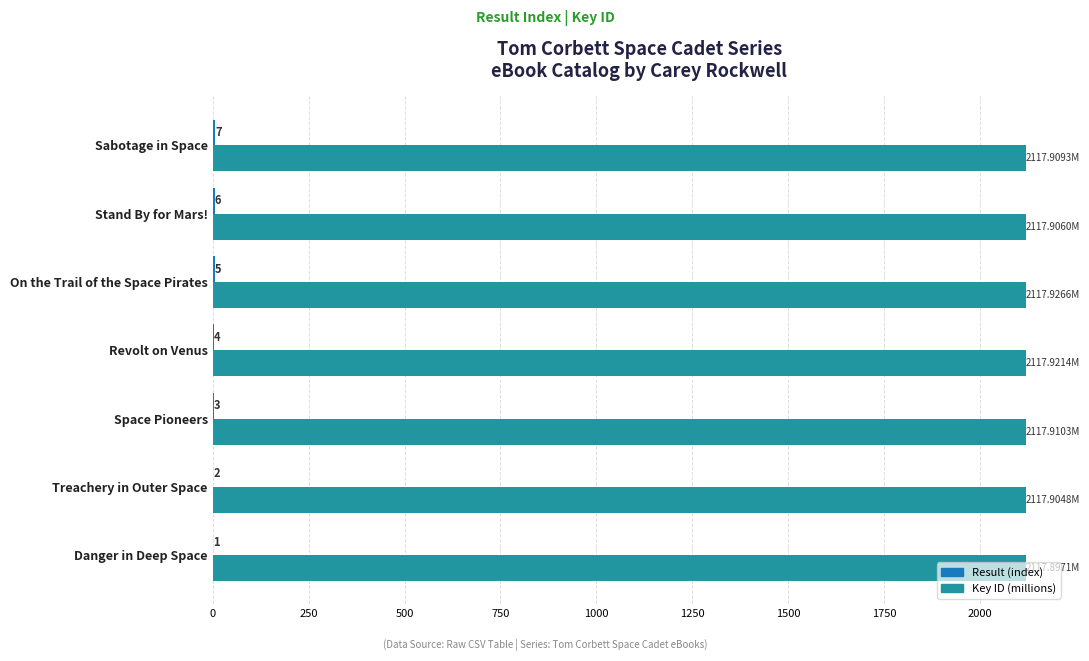

At which category is the sum across all series the highest?

Sabotage in Space